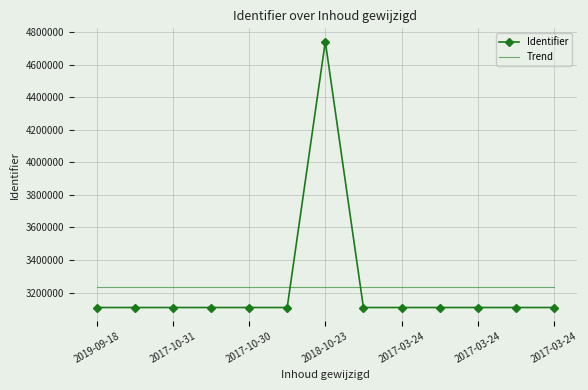

What is the minimum value shown in the chart?

3108217.0